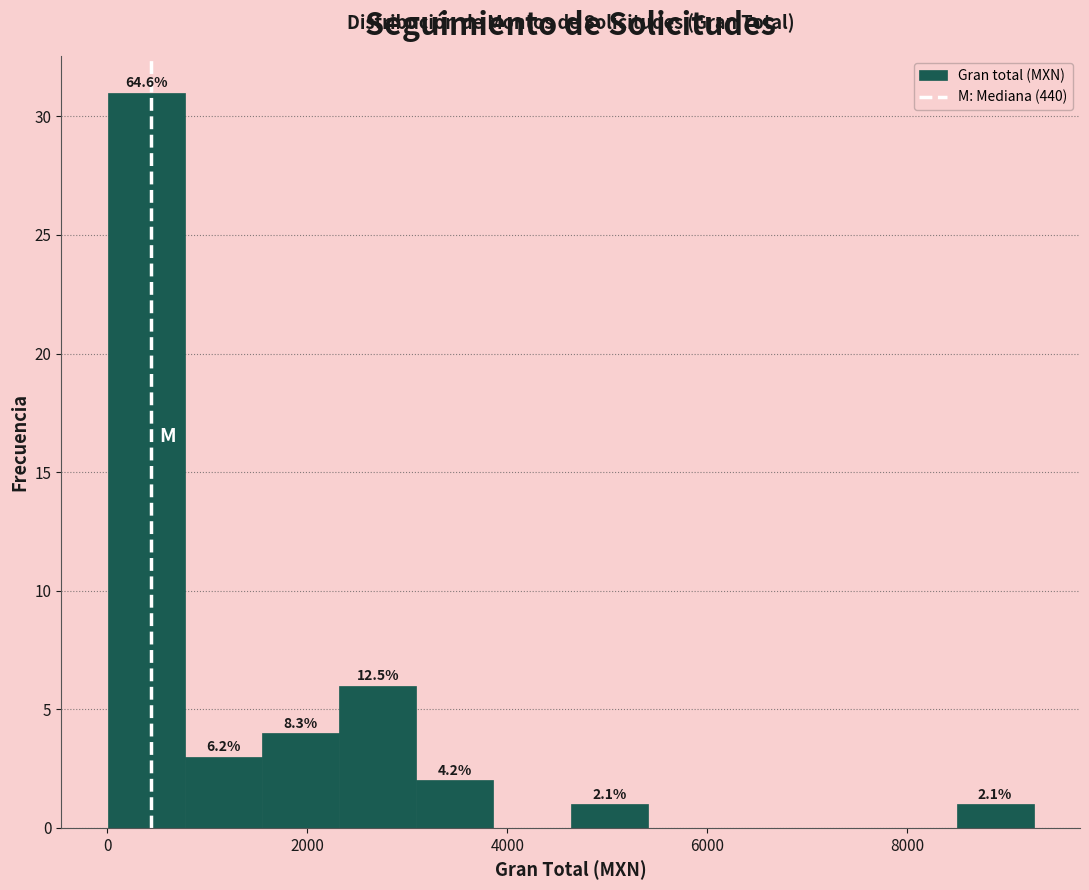

Read against the x-axis, roughly where is the centre of the tallest bar?

400